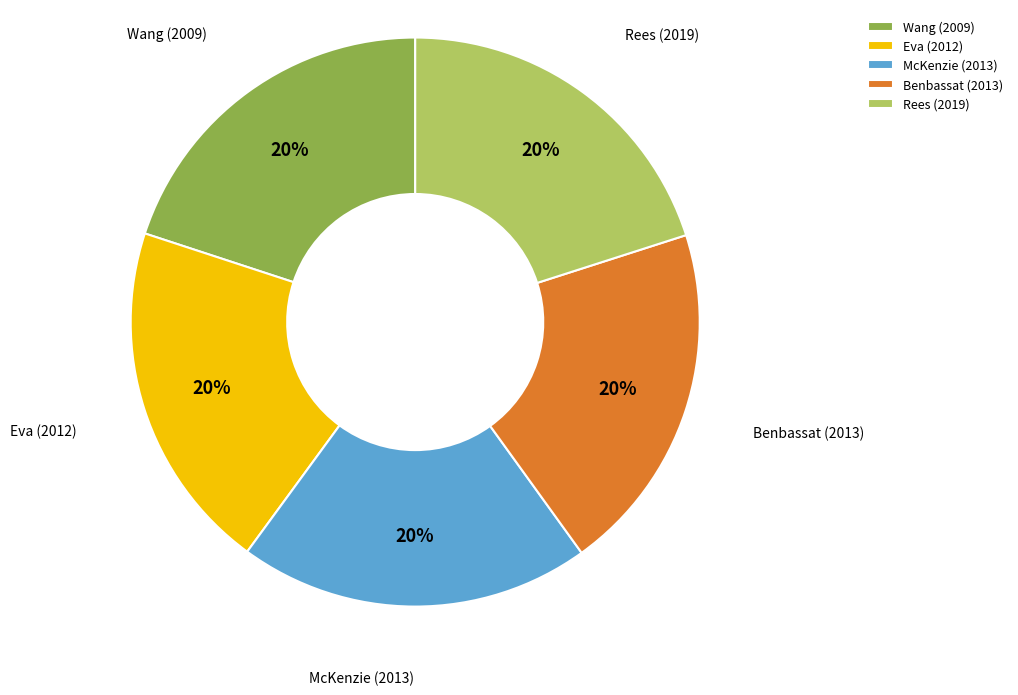

Is it true that Rees (2019) is 7% of the pie?

False